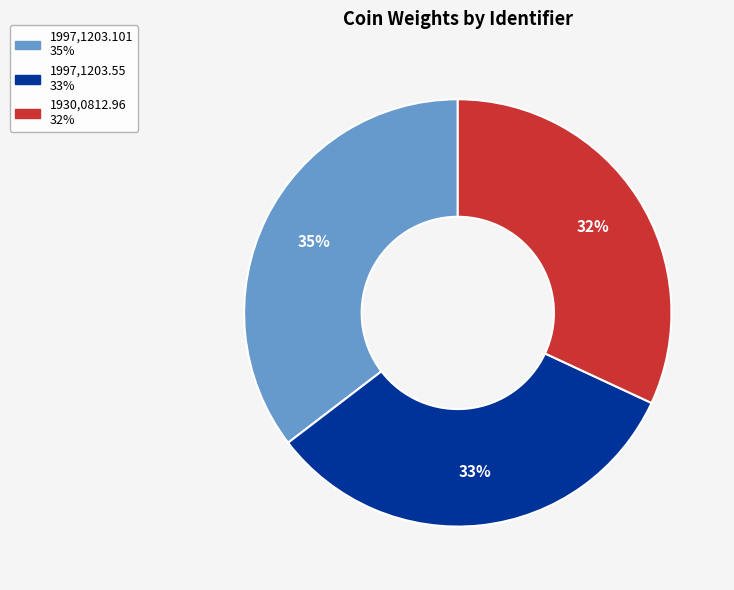

The 1997,1203.55 slice represents 21% of the pie. True or false?

False